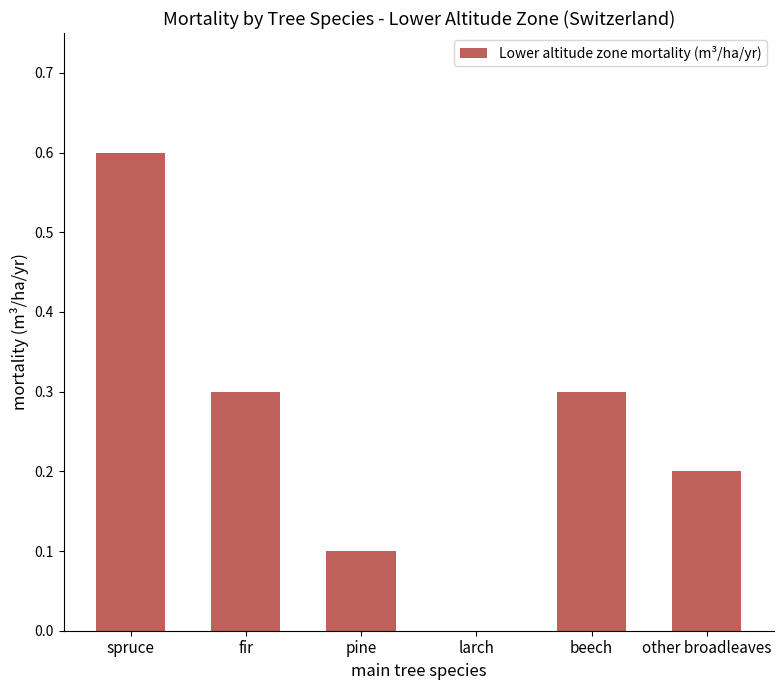

The chart shows a value of 0.1 at beech. True or false?

False